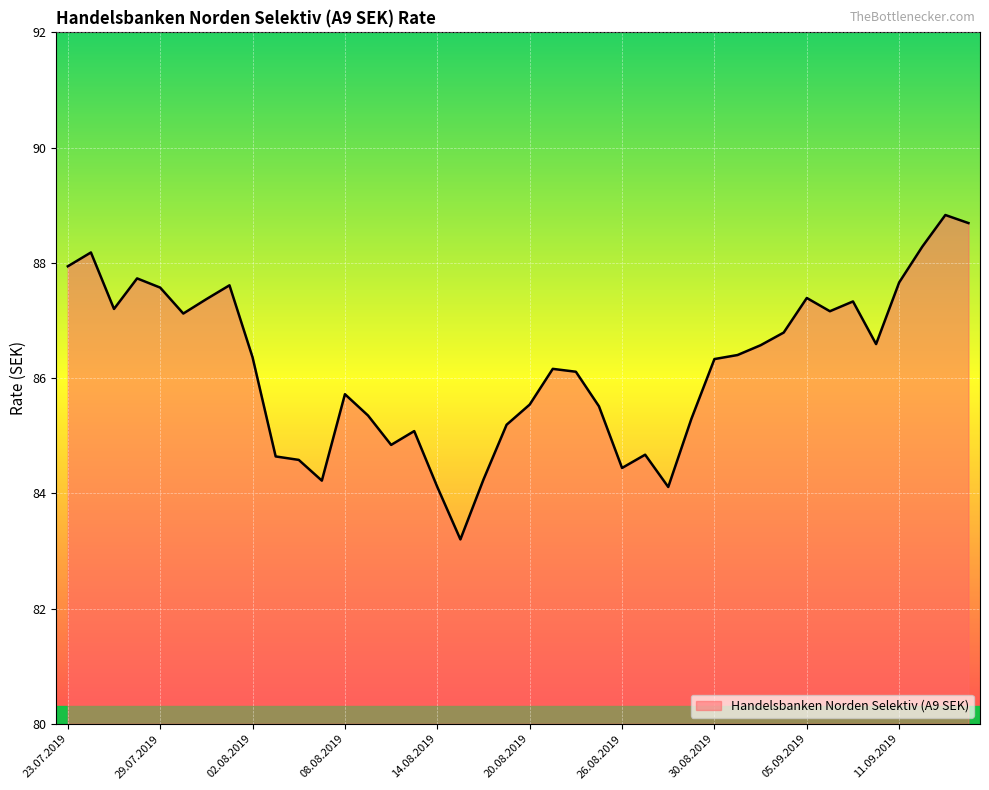

What is the difference between the second highest and minimum values?

5.5